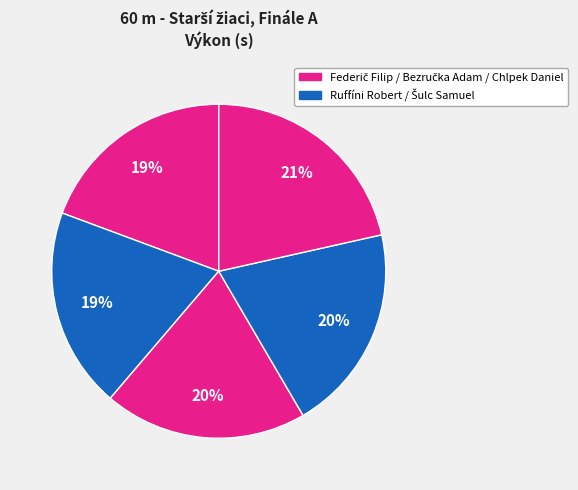

How many segments does this pie chart have?

5